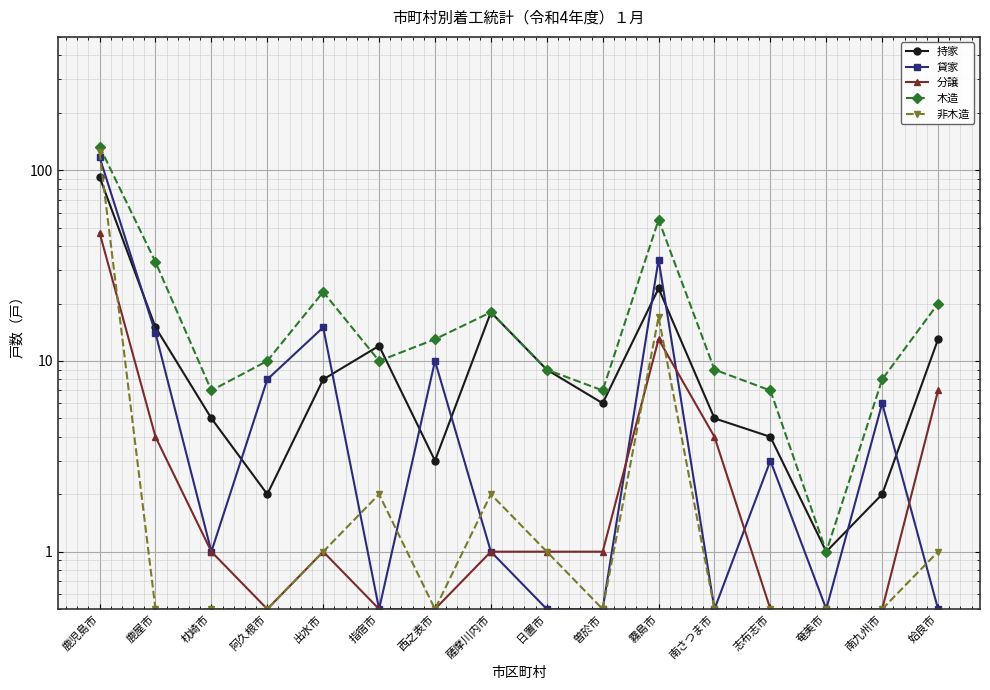

Reading left to right, list all the values displayed in this chart.

持家: 92.0	15.0	5.0	2.0	8.0	12.0	3.0	18.0	9.0	6.0	24.0	5.0	4.0	1.0	2.0	13.0
貸家: 117.0	14.0	1.0	8.0	15.0	0.5	10.0	1.0	0.5	0.5	34.0	0.5	3.0	0.5	6.0	0.5
分譲: 47.0	4.0	1.0	0.5	1.0	0.5	0.5	1.0	1.0	1.0	13.0	4.0	0.5	0.5	0.5	7.0
木造: 133.0	33.0	7.0	10.0	23.0	10.0	13.0	18.0	9.0	7.0	55.0	9.0	7.0	1.0	8.0	20.0
非木造: 124.0	0.5	0.5	0.5	1.0	2.0	0.5	2.0	1.0	0.5	17.0	0.5	0.5	0.5	0.5	1.0